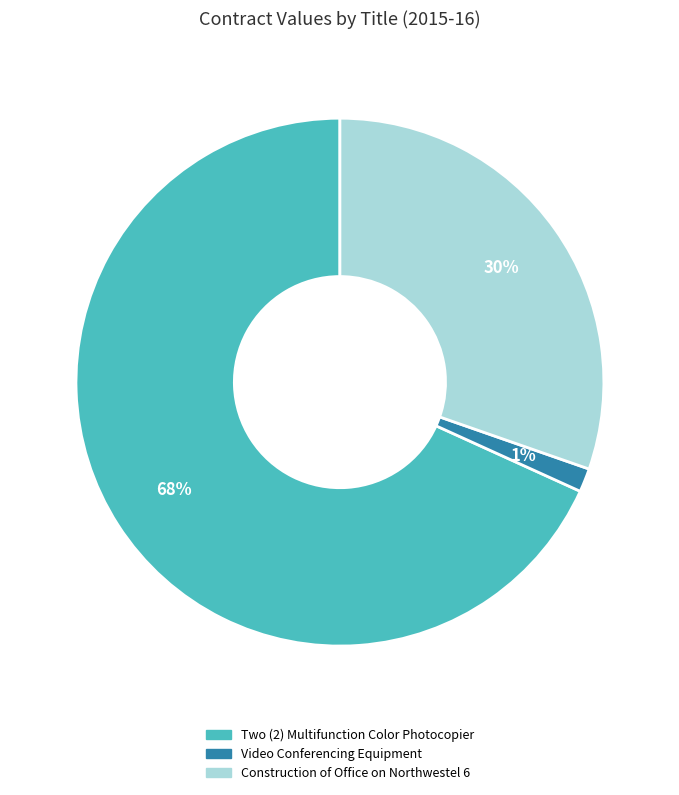

To the nearest percent, what is the combined percentage of Construction of Office on Northwestel 6 and Two (2) Multifunction Color Photocopier?

99%